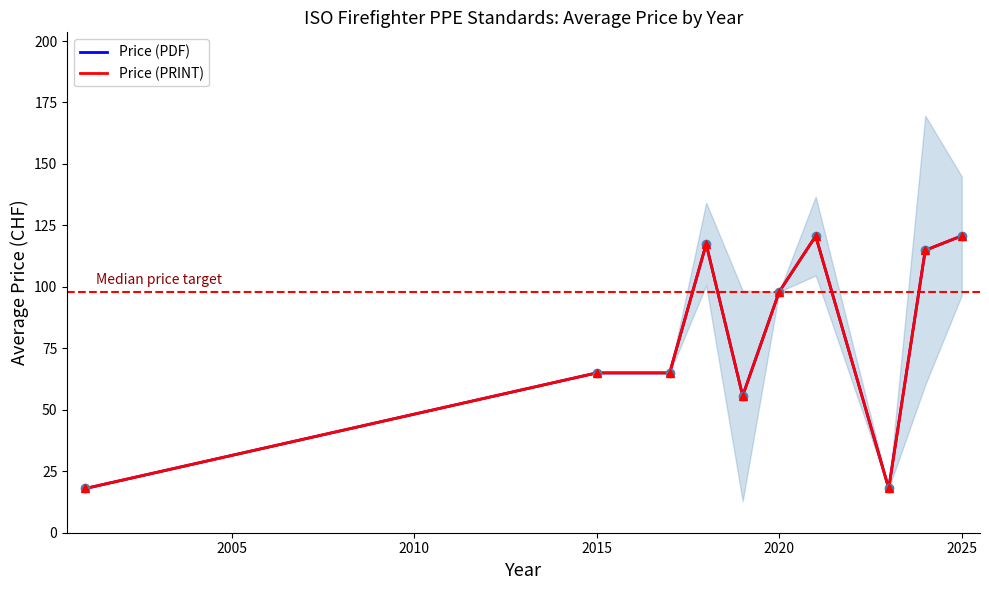

Rank the series by their maximum value, from lowest to highest.

Price (PDF), Price (PRINT)